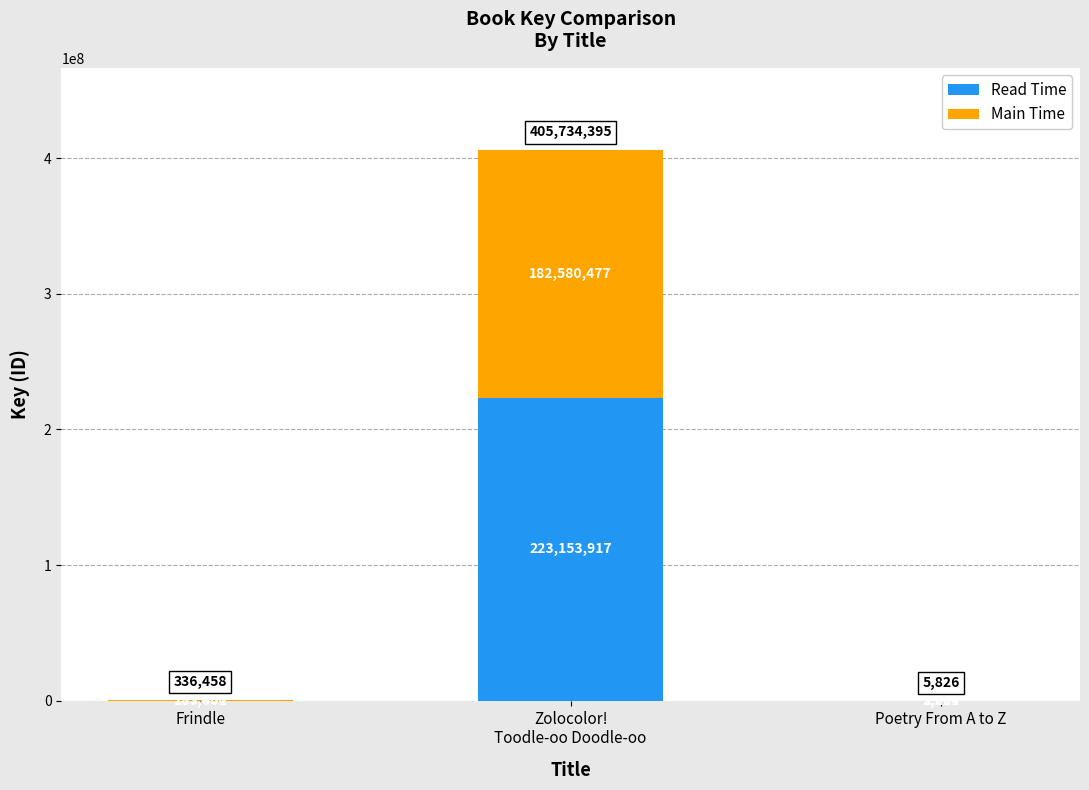

What is the highest value of the Read Time series?

223153917.3